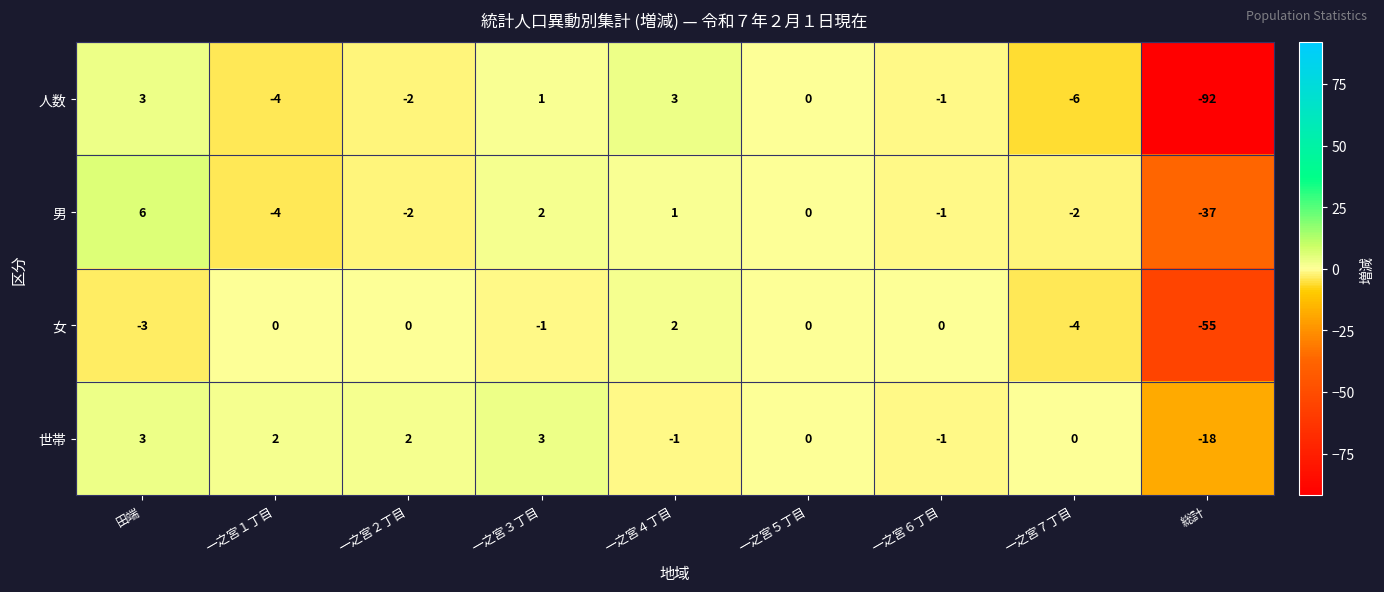

Which series has the largest range (max minus min)?

人数